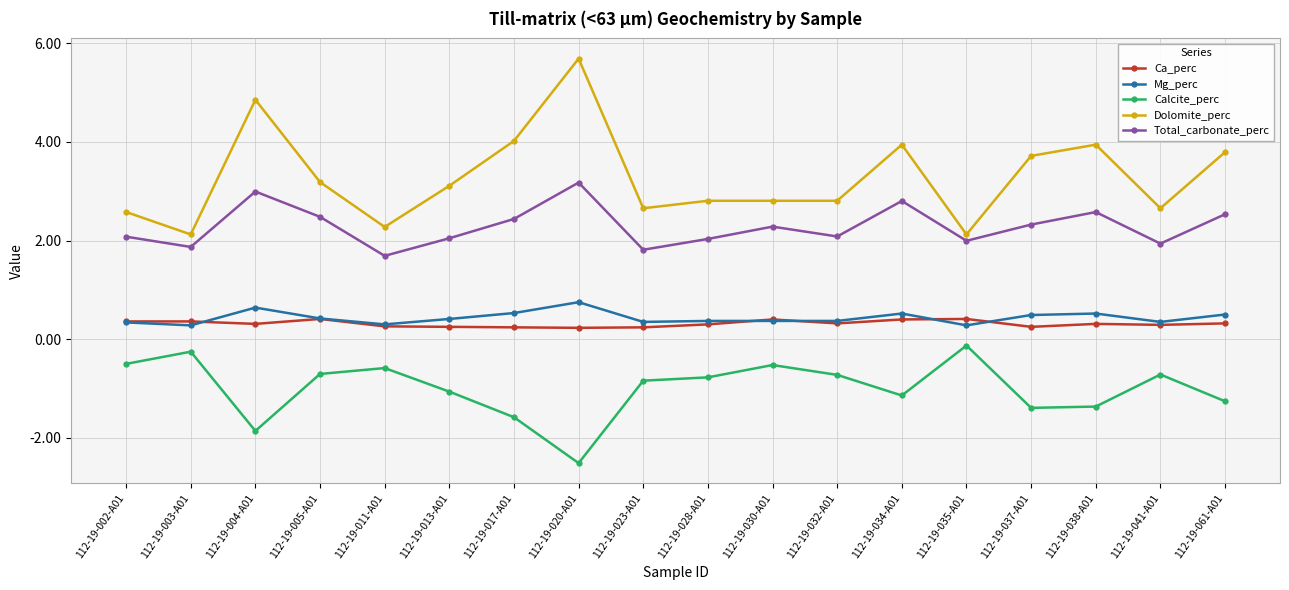

What is the difference between the maximum and second lowest values in the Calcite_perc series?

1.7